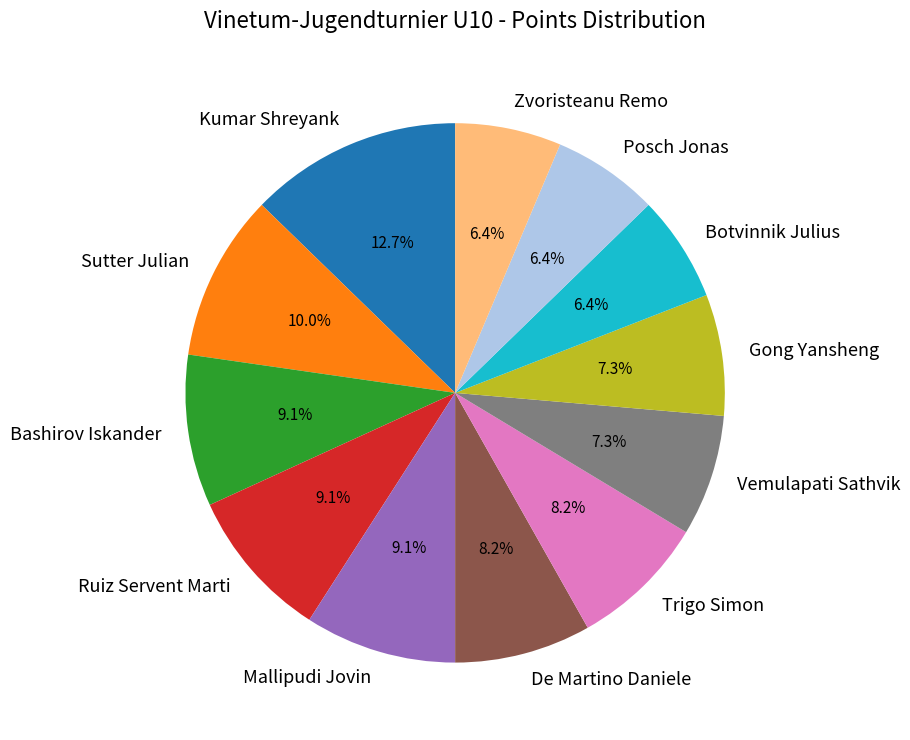

Which has a higher value, Ruiz Servent Marti or Kumar Shreyank?

Kumar Shreyank